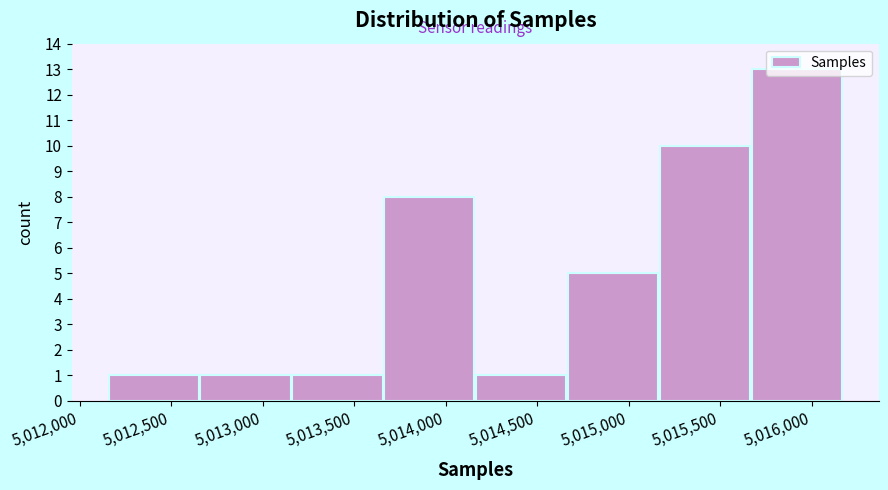

Which range on the x-axis has the tallest bar?

5015650 to 5016200